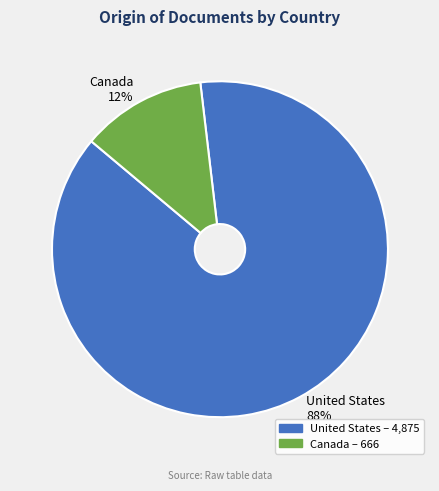

To the nearest percent, what is the combined percentage of Canada and United States?

100%